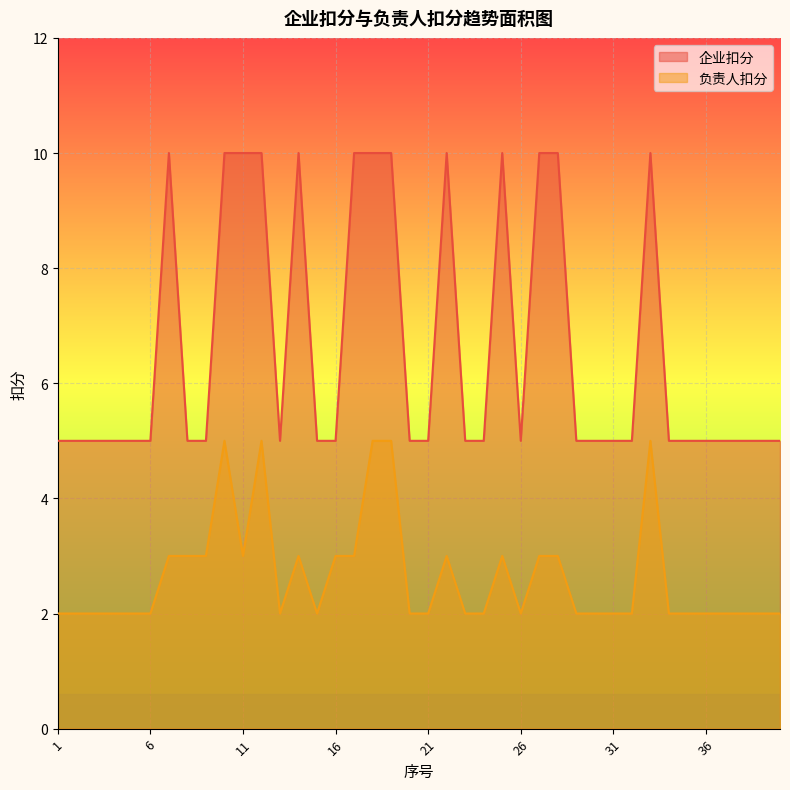

Reading right to left, extract all data points from this chart.

企业扣分: 5	5	5	5	5	5	5	10	5	5	5	5	10	10	5	10	5	5	10	5	5	10	10	10	5	5	10	5	10	10	10	5	5	10	5	5	5	5	5	5
负责人扣分: 2	2	2	2	2	2	2	5	2	2	2	2	3	3	2	3	2	2	3	2	2	5	5	3	3	2	3	2	5	3	5	3	3	3	2	2	2	2	2	2